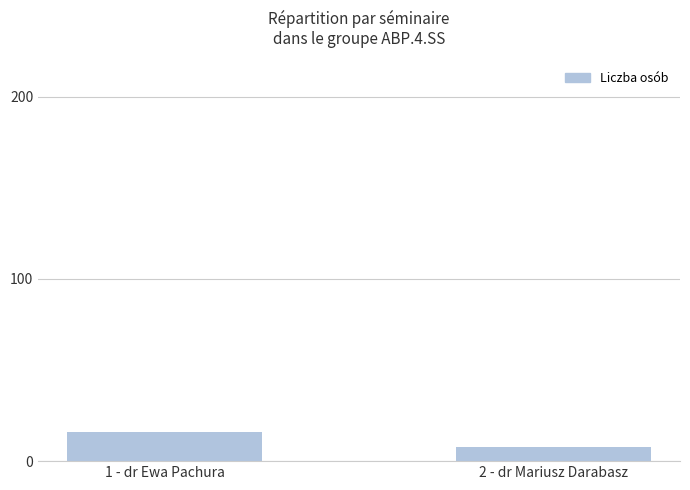

Which label corresponds to the largest value in the chart?

1 - dr Ewa Pachura